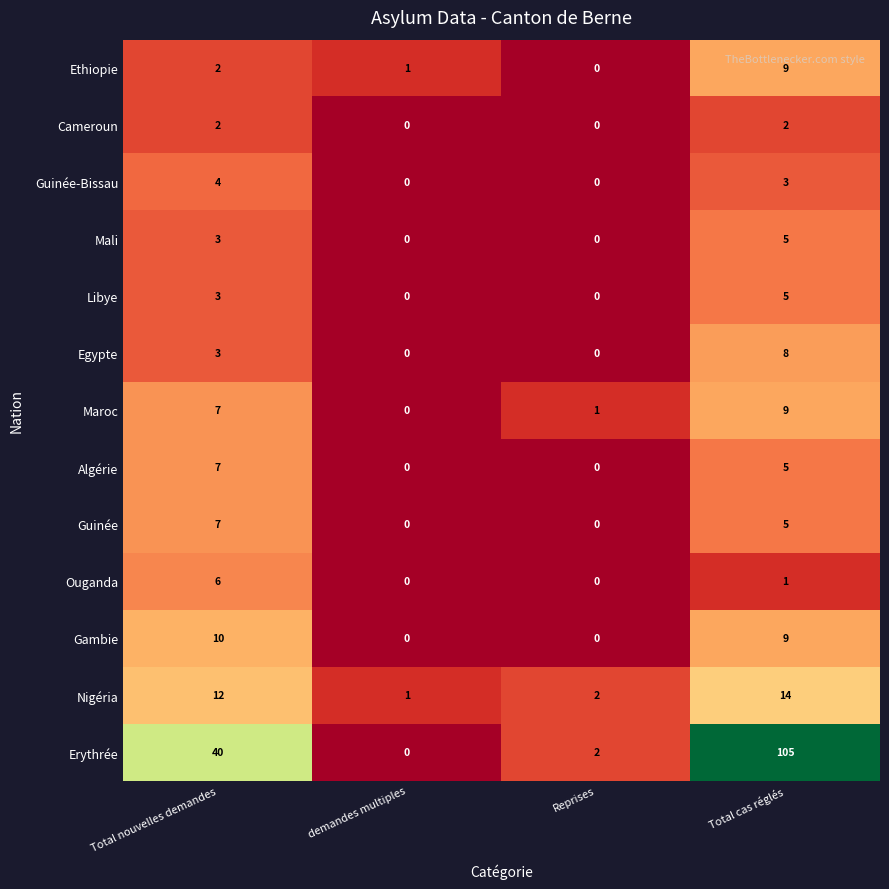

Count the number of data series in this chart.

13